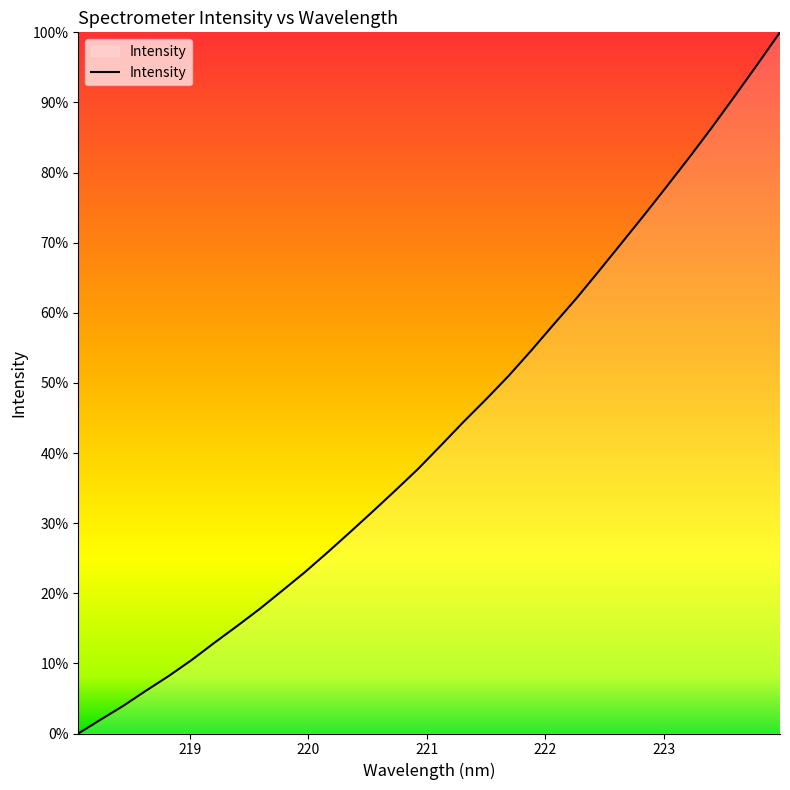

Is this an area chart (filled region under the line)?

Yes